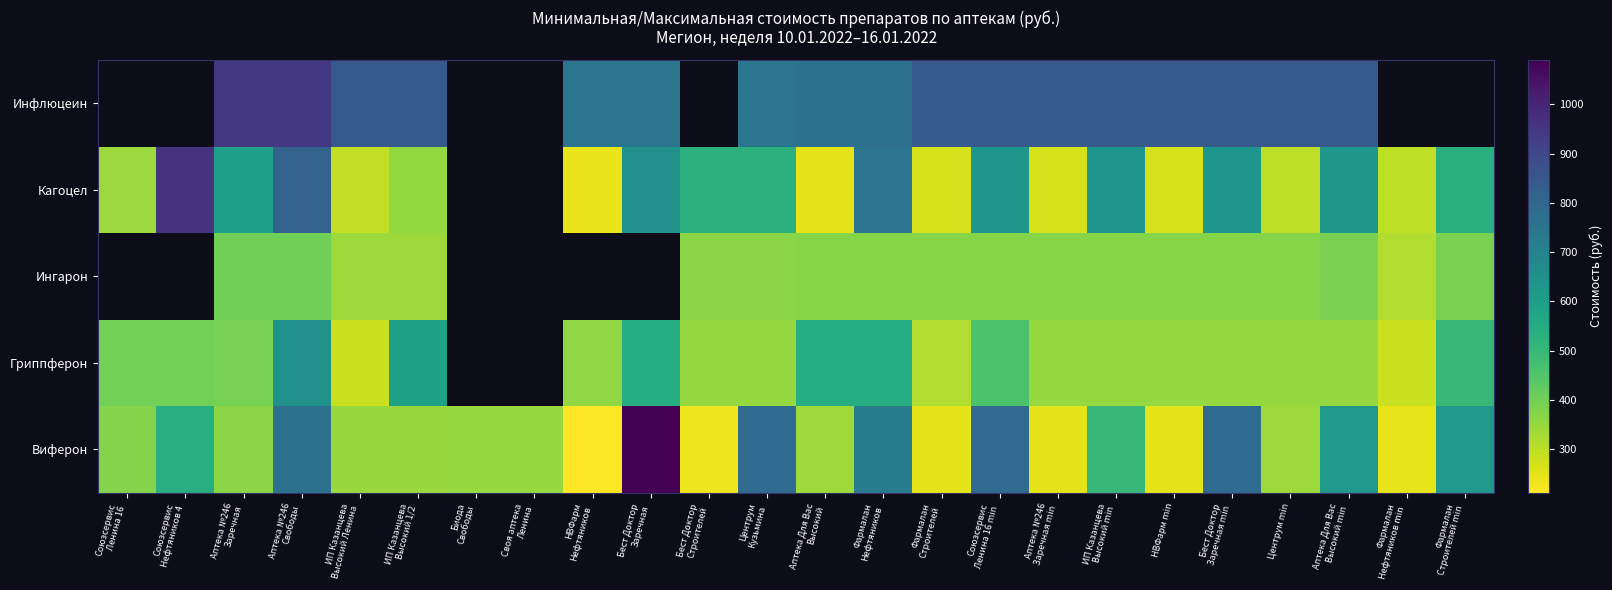

At which category does the chart reach its peak across all series?

Бест Доктор
Заречная